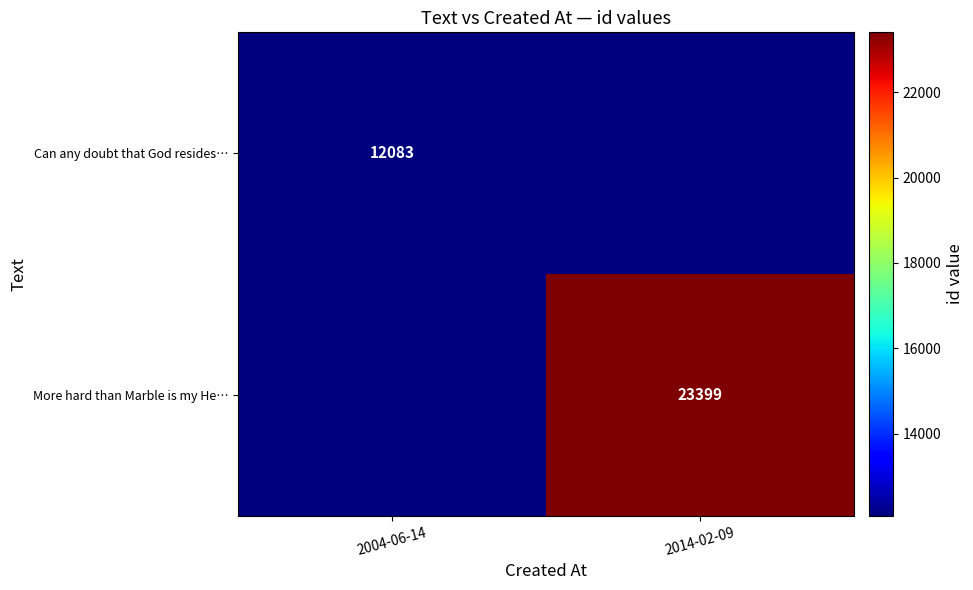

The Can any doubt that God resides… series shows 12083 at 2004-06-14. True or false?

True